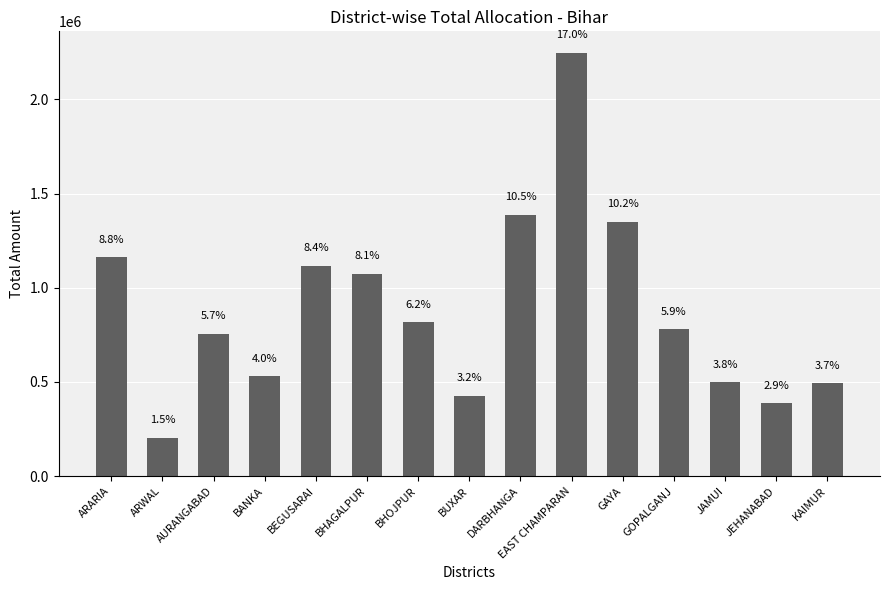

Rank the categories by value from highest to lowest.

EAST CHAMPARAN, DARBHANGA, GAYA, ARARIA, BEGUSARAI, BHAGALPUR, BHOJPUR, GOPALGANJ, AURANGABAD, BANKA, JAMUI, KAIMUR, BUXAR, JEHANABAD, ARWAL